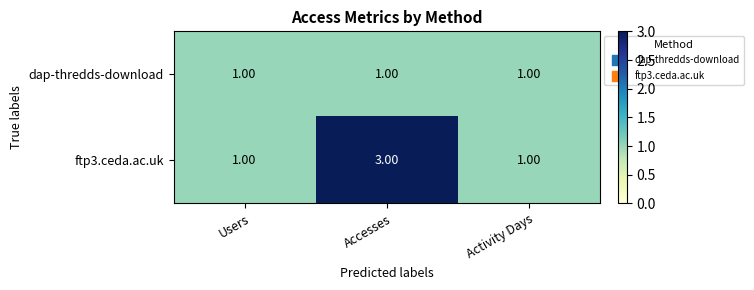

At Accesses, list the series in order from smallest to largest.

dap-thredds-download, ftp3.ceda.ac.uk